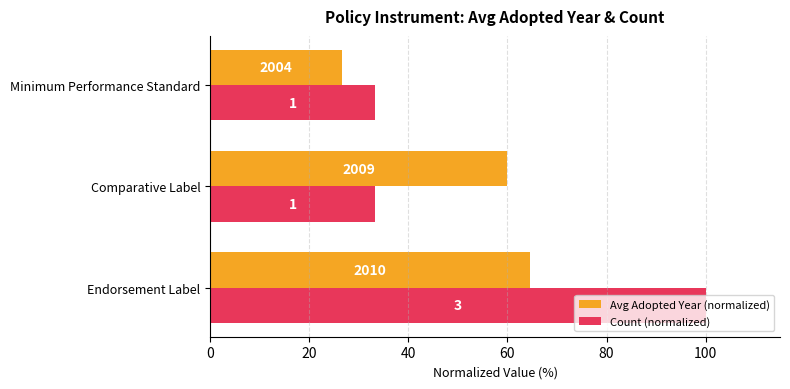

What is the average value of the Count (normalized) series?

55.6